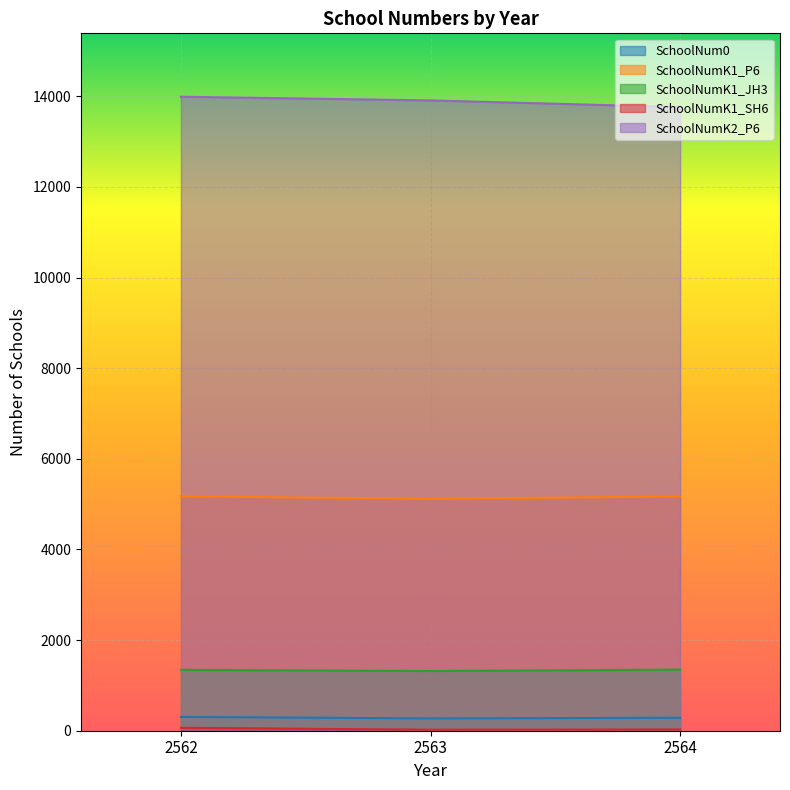

True or false: SchoolNumK2_P6 has a value of 7771 at 2562.

False